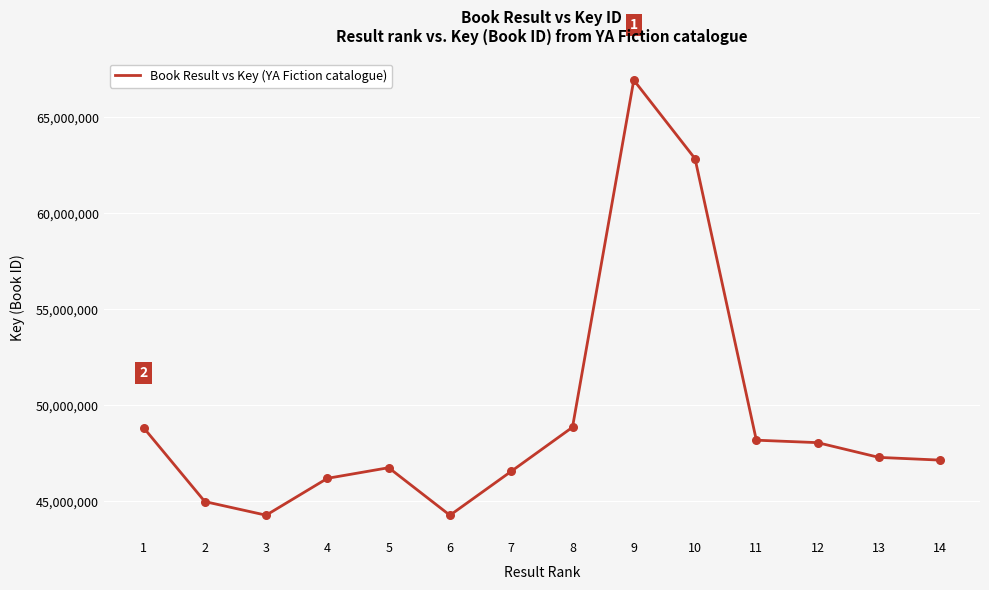

Approximately how many times larger is the value at 10 compared to 11?

1.3